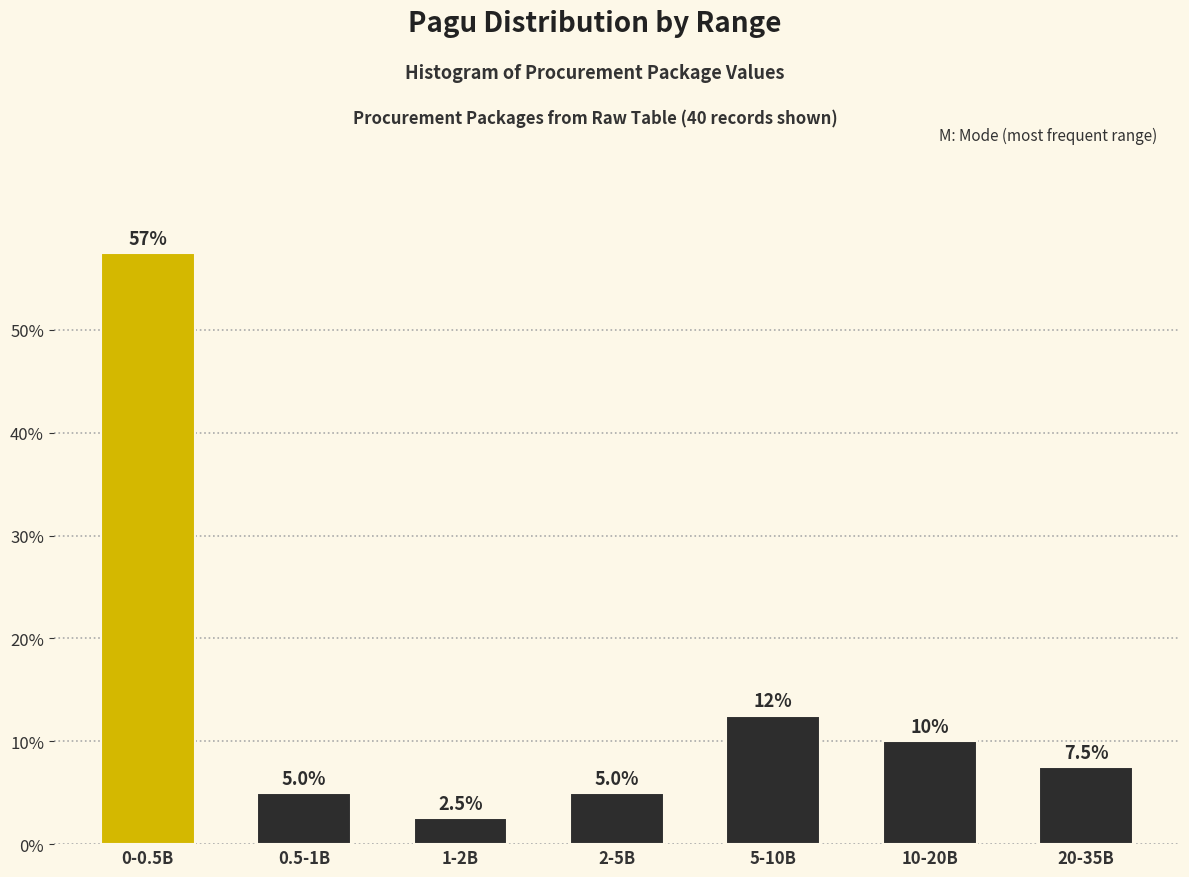

Reading left to right, list all the values displayed in this chart.

57.5	5.0	2.5	5.0	12.5	10.0	7.5